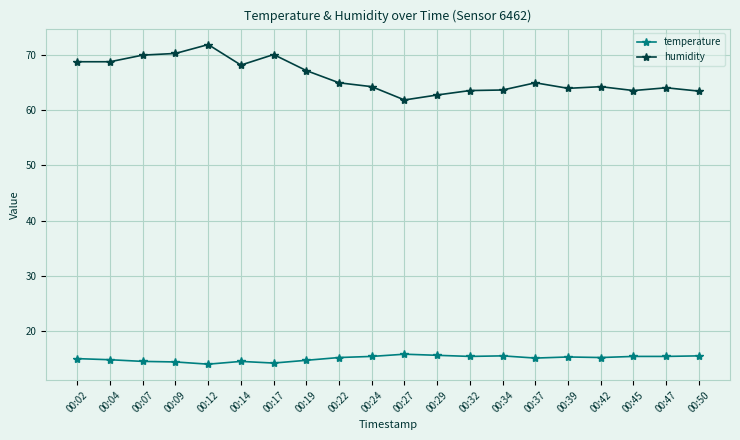

True or false: temperature has more than 0 interior local peaks.

True